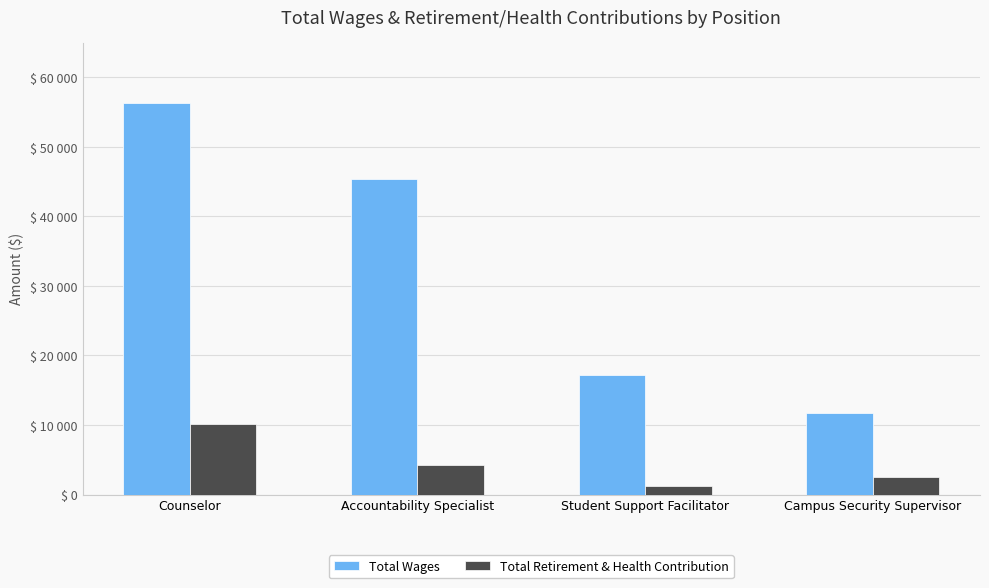

Does the chart contain stacked bars?

No